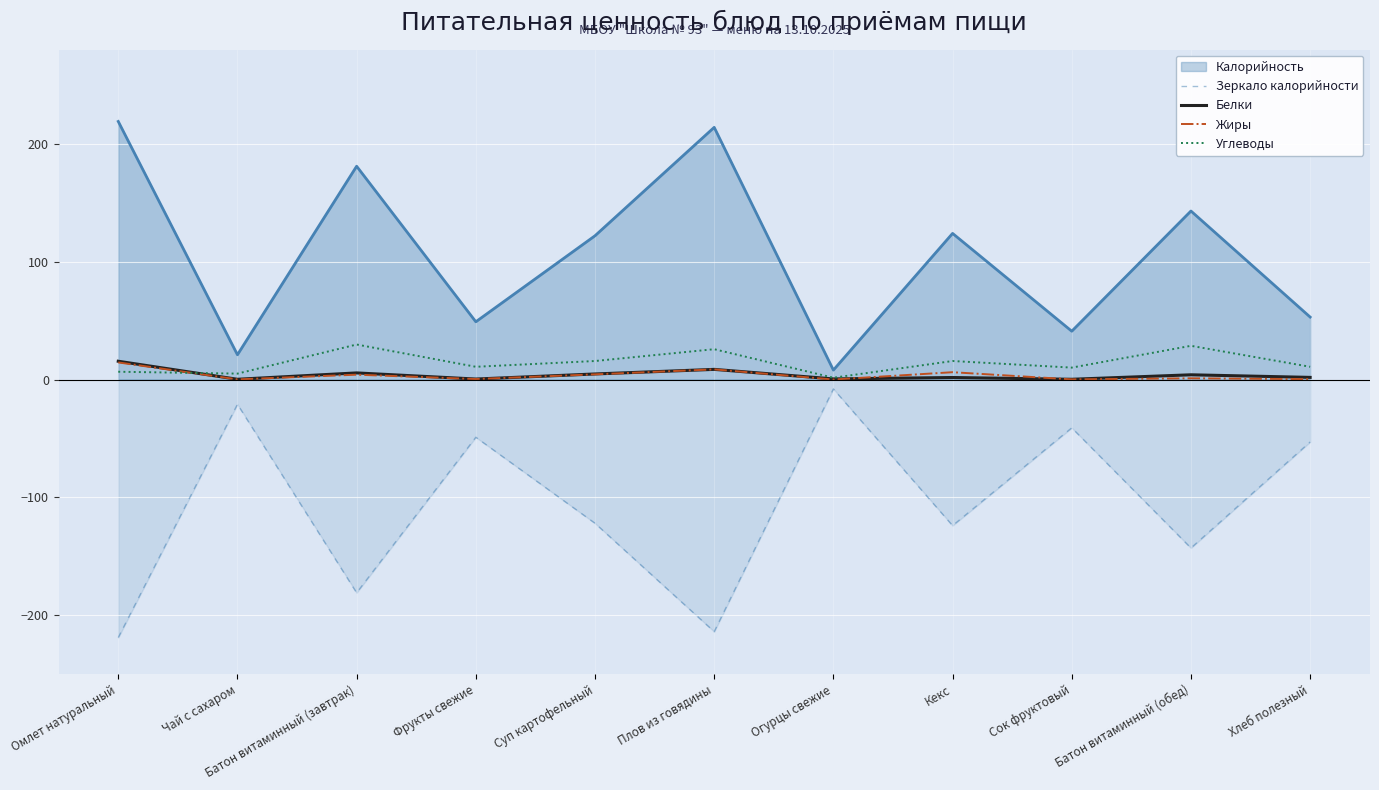

What is the smallest value displayed?

-219.0